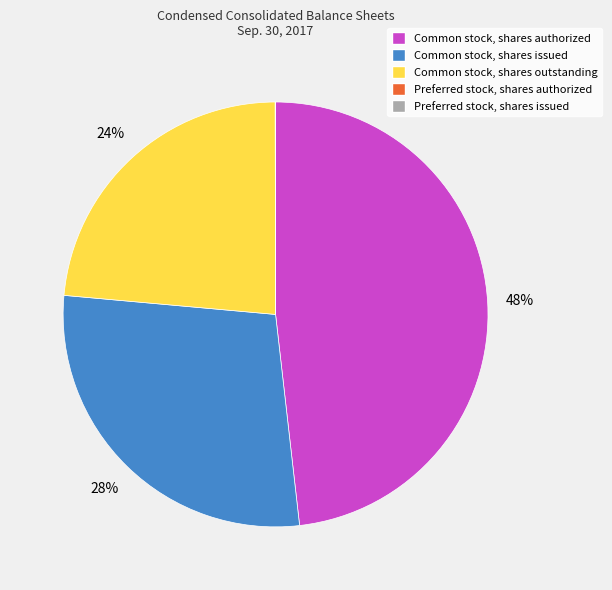

To the nearest percent, what is the difference between the largest and smallest slice percentages?

48%